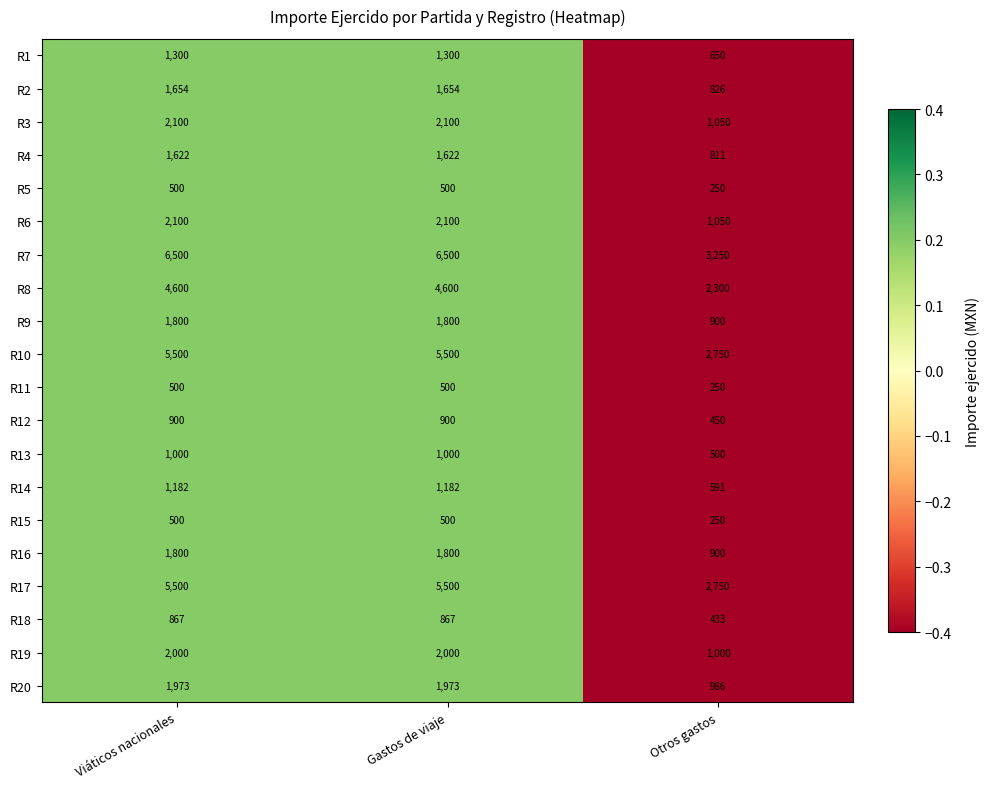

How many R2 values are between 826 and 1654?

3